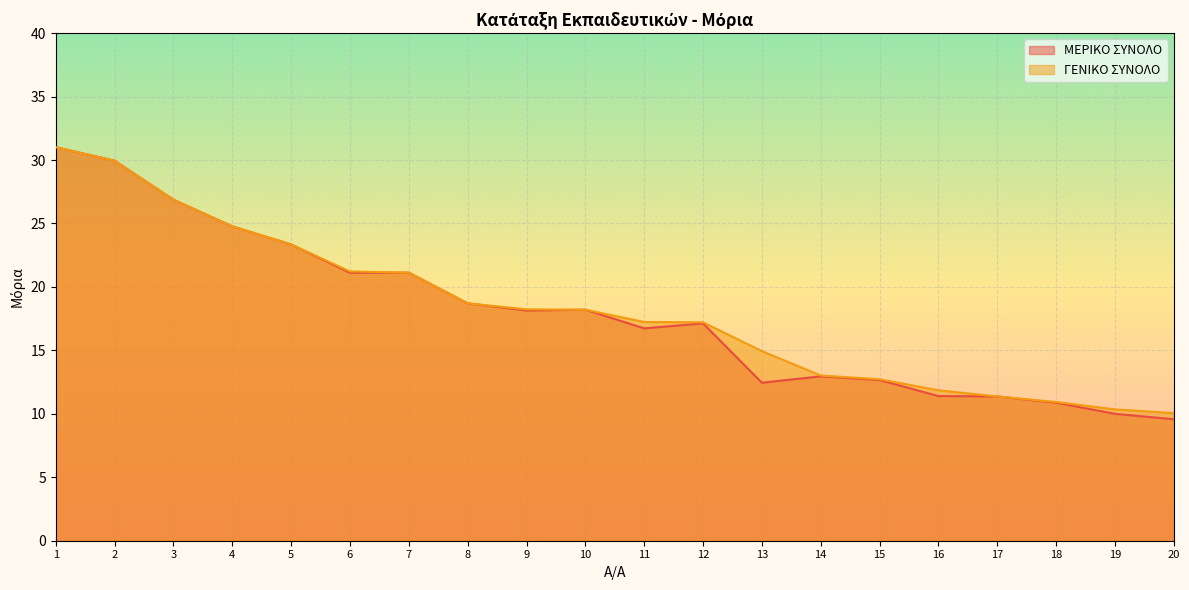

Reading right to left, list all the values displayed in this chart.

ΜΕΡΙΚΟ ΣΥΝΟΛΟ: 9.6	10.0	10.9	11.4	11.4	12.7	13.0	12.4	17.1	16.7	18.2	18.1	18.7	21.1	21.1	23.4	24.8	26.9	29.9	31.0
ΓΕΝΙΚΟ ΣΥΝΟΛΟ: 10.1	10.3	10.9	11.4	11.9	12.7	13.0	14.9	17.2	17.2	18.2	18.2	18.7	21.1	21.2	23.4	24.8	26.9	29.9	31.0